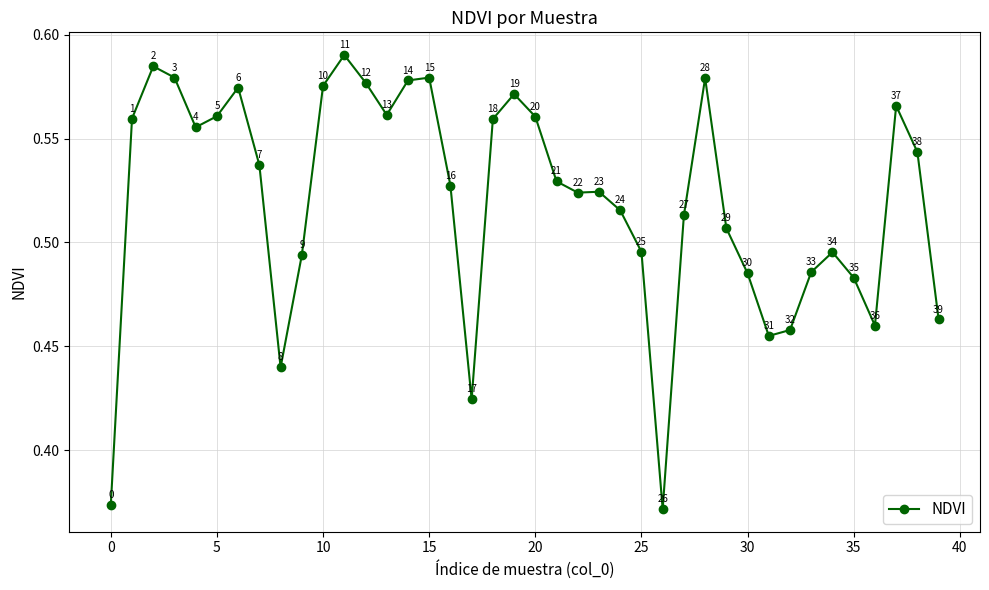

Count the values in the range 0 to 1.

40